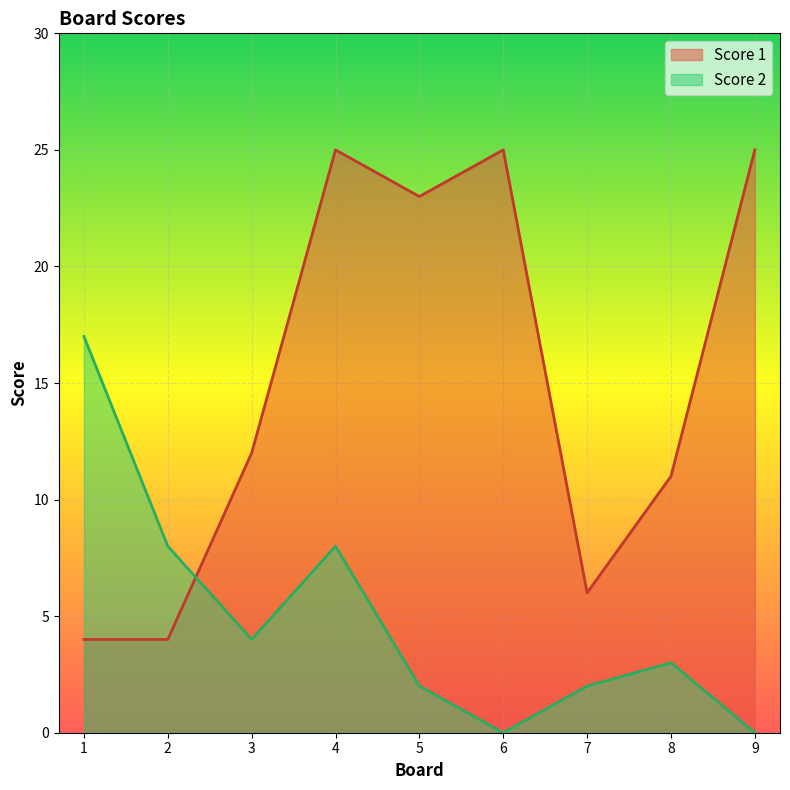

Reading right to left, transcribe all the data shown in this chart.

Score 1: 25	11	6	25	23	25	12	4	4
Score 2: 0	3	2	0	2	8	4	8	17